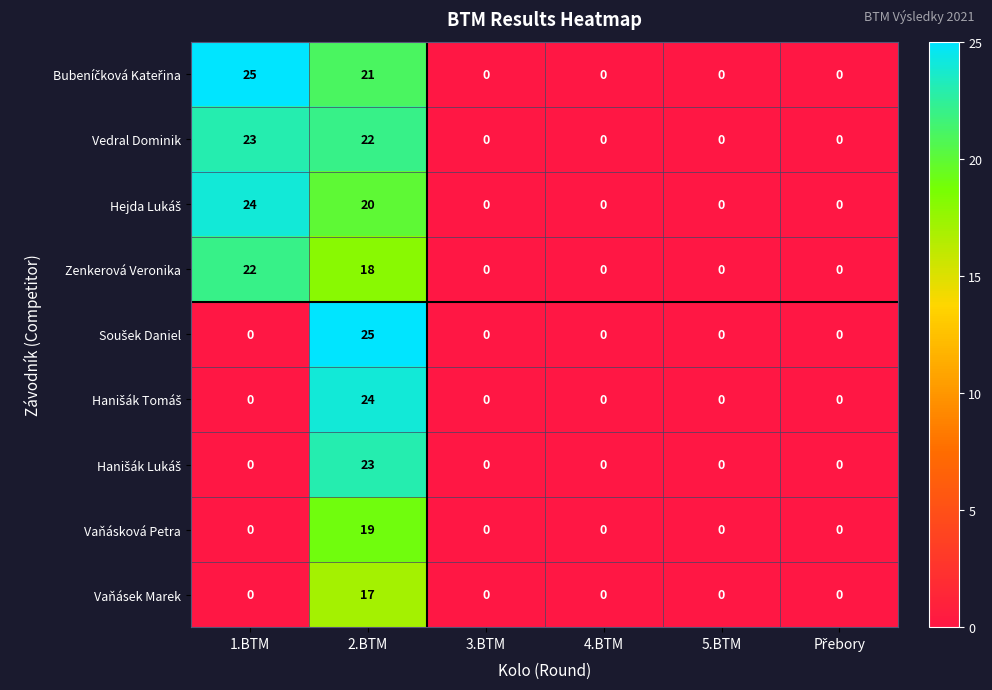

At how many categories does at least one series exceed 4?

2